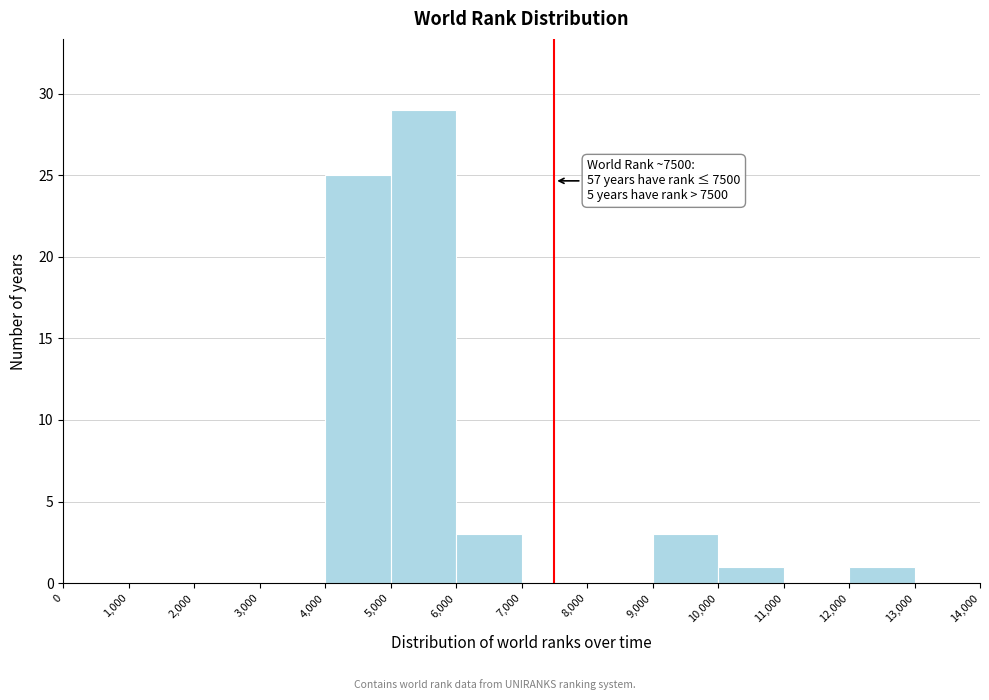

Over which range of the x-axis is the bar tallest?

5,000 to 6,000